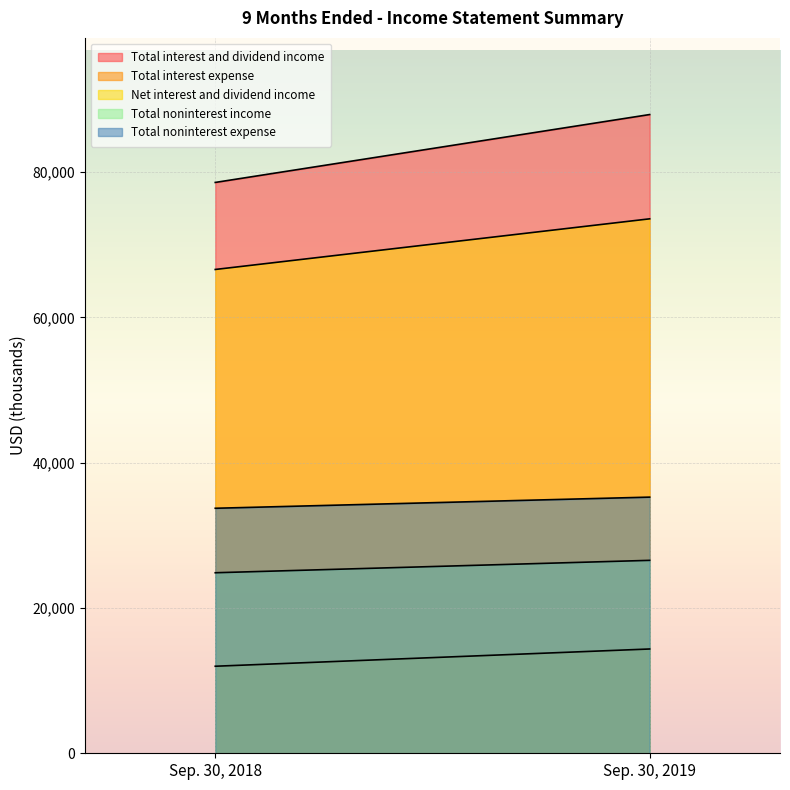

Reading right to left, list all the values displayed in this chart.

Total interest and dividend income: Sep. 30, 2019=87926	Sep. 30, 2018=78579
Total interest expense: Sep. 30, 2019=14356	Sep. 30, 2018=11981
Net interest and dividend income: Sep. 30, 2019=73570	Sep. 30, 2018=66598
Total noninterest income: Sep. 30, 2019=26558	Sep. 30, 2018=24851
Total noninterest expense: Sep. 30, 2019=35261	Sep. 30, 2018=33727